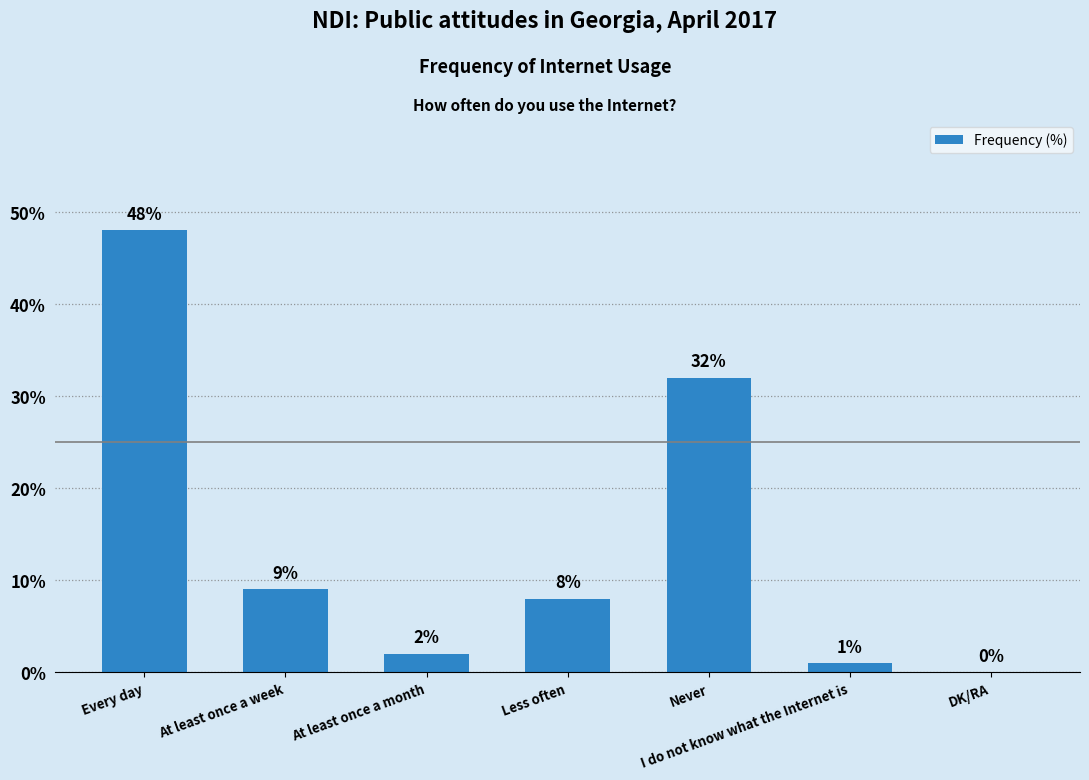

The value at Less often is 8. True or false?

True